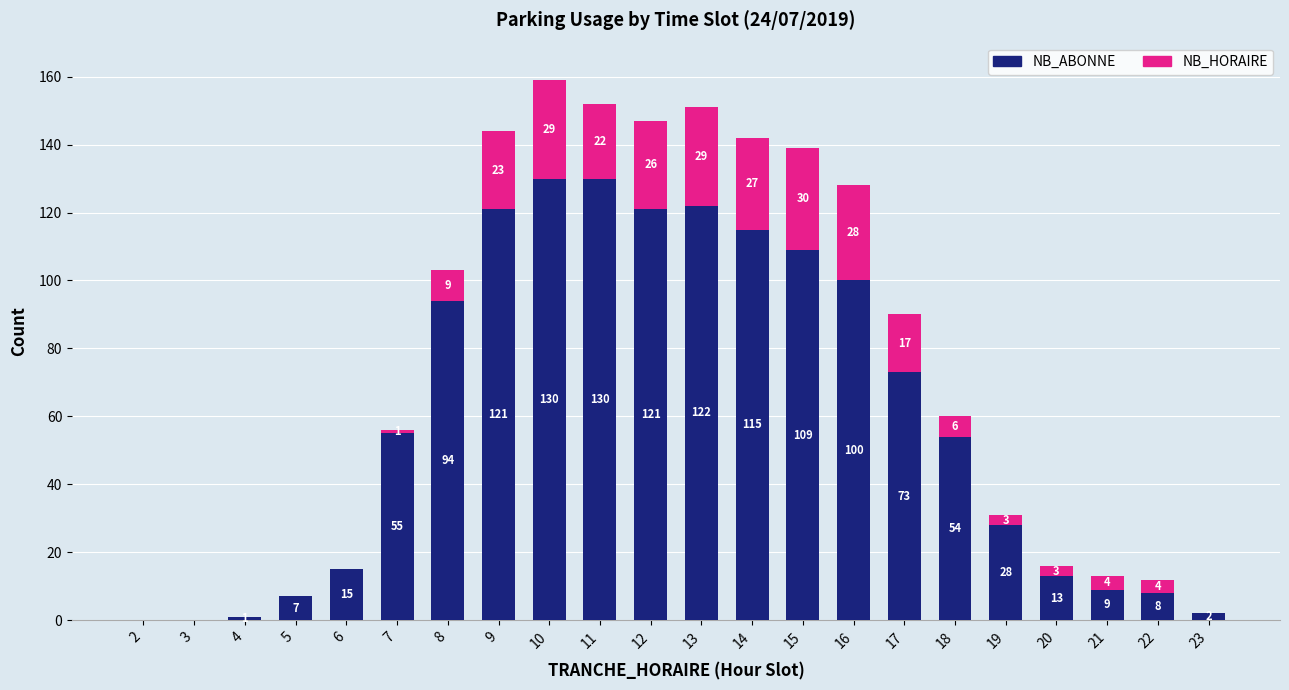

Does the chart contain stacked bars?

Yes